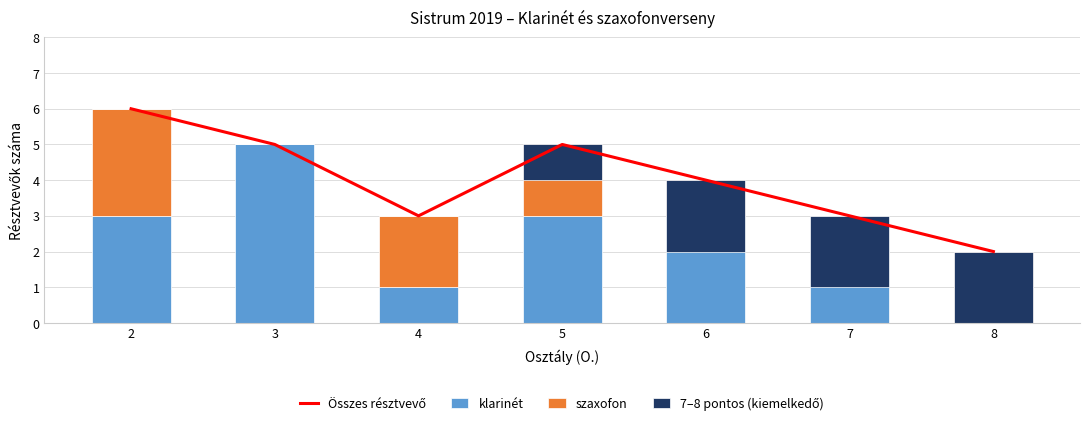

Does the chart contain stacked bars?

No